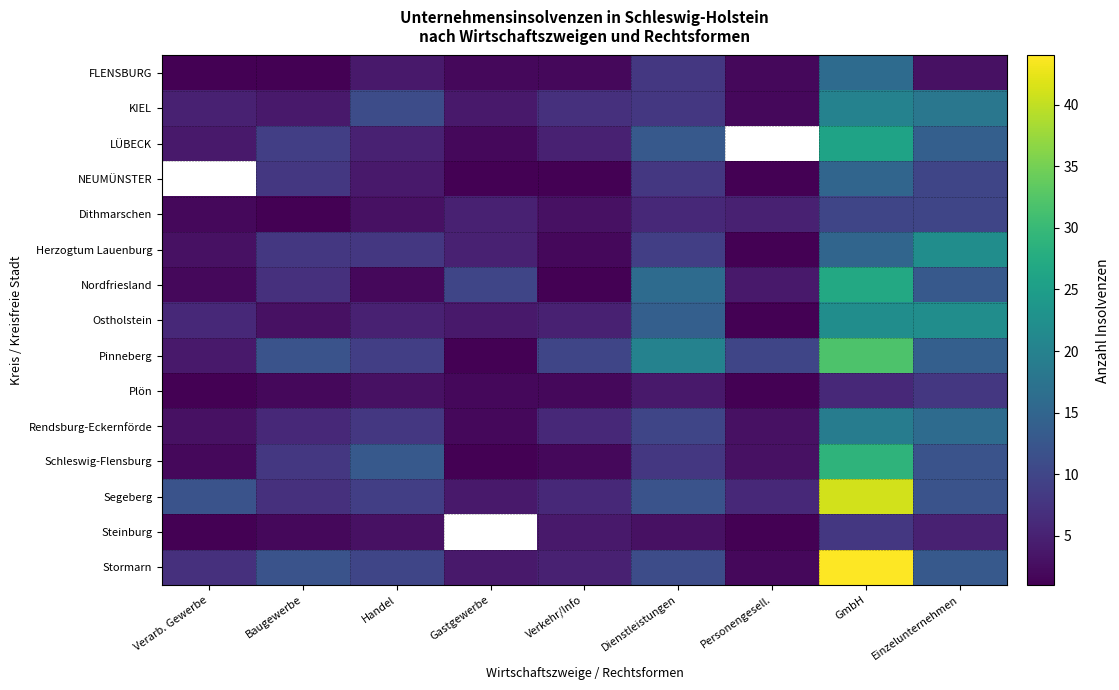

The value of Rendsburg-Eckernförde at Baugewerbe is 3.8. True or false?

False